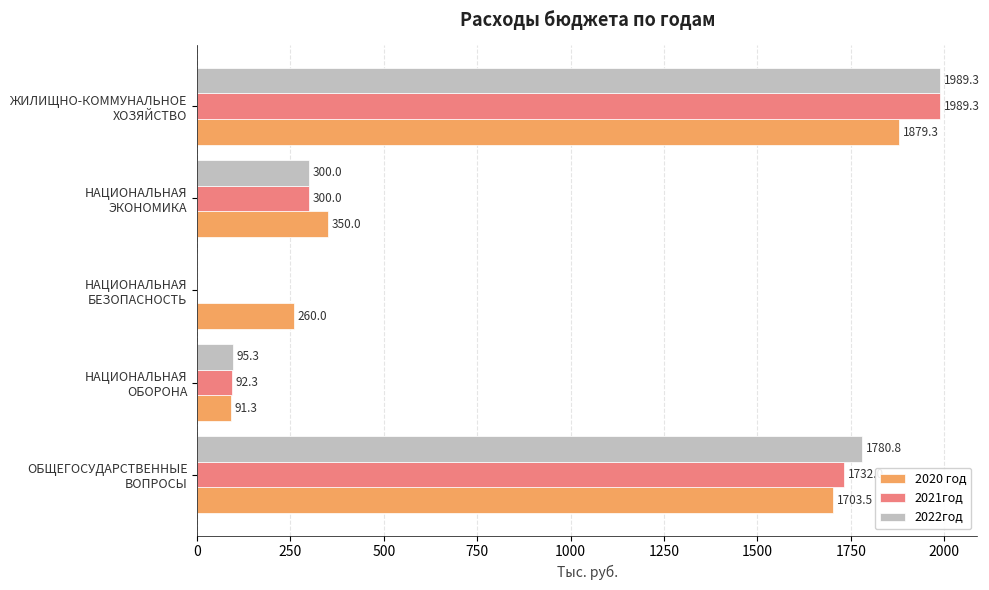

Which label corresponds to the largest value in the chart?

ЖИЛИЩНО-КОММУНАЛЬНОЕ
ХОЗЯЙСТВО